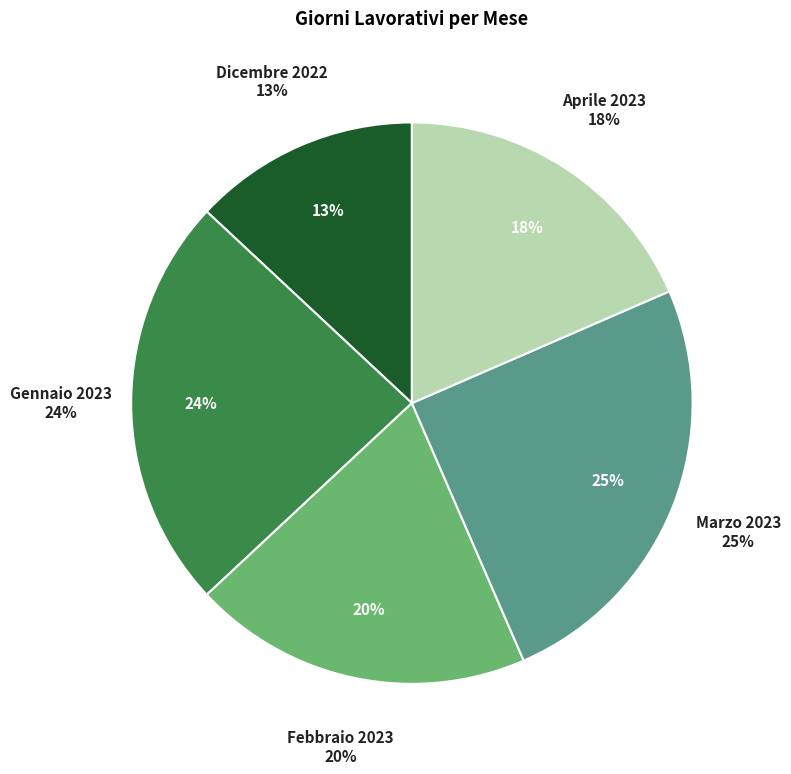

Combined, do Febbraio 2023 and Marzo 2023 account for over 50%?

No